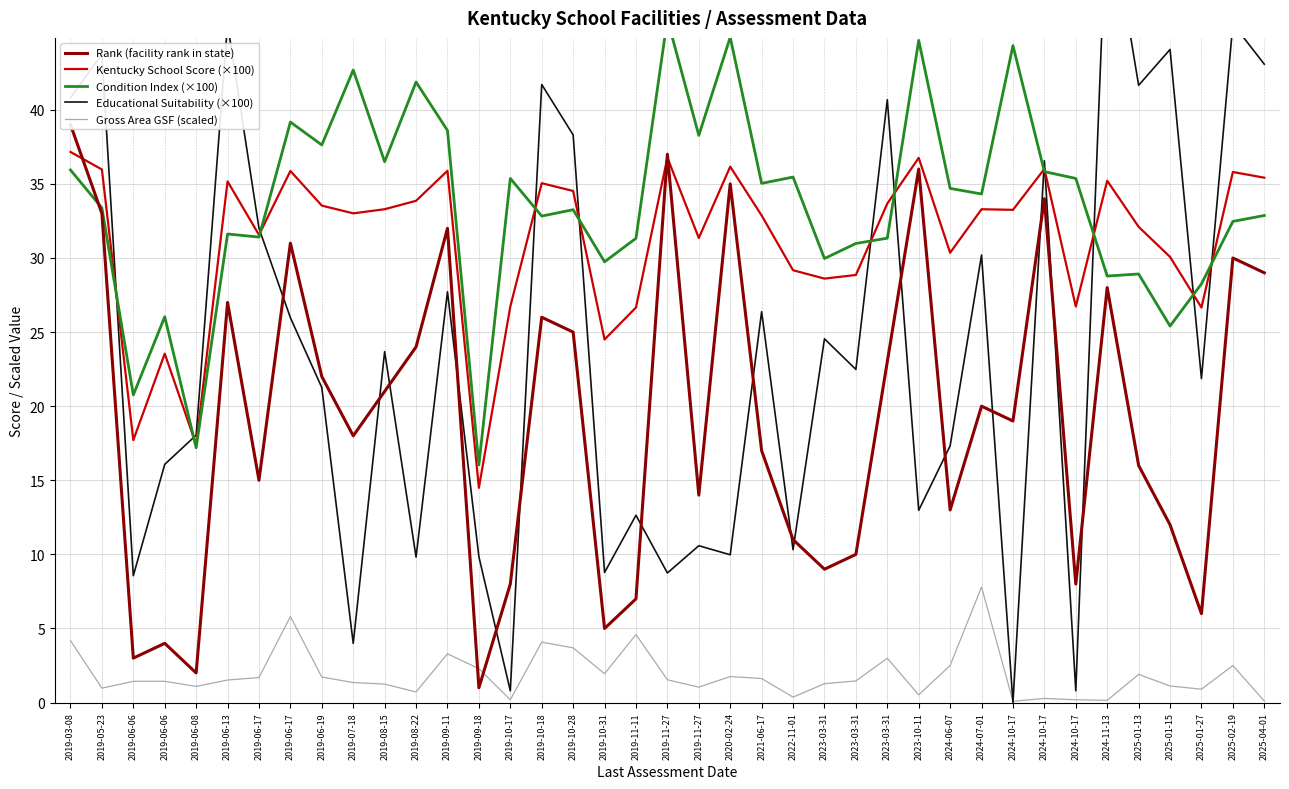

What is the maximum value shown in the chart?

54.5